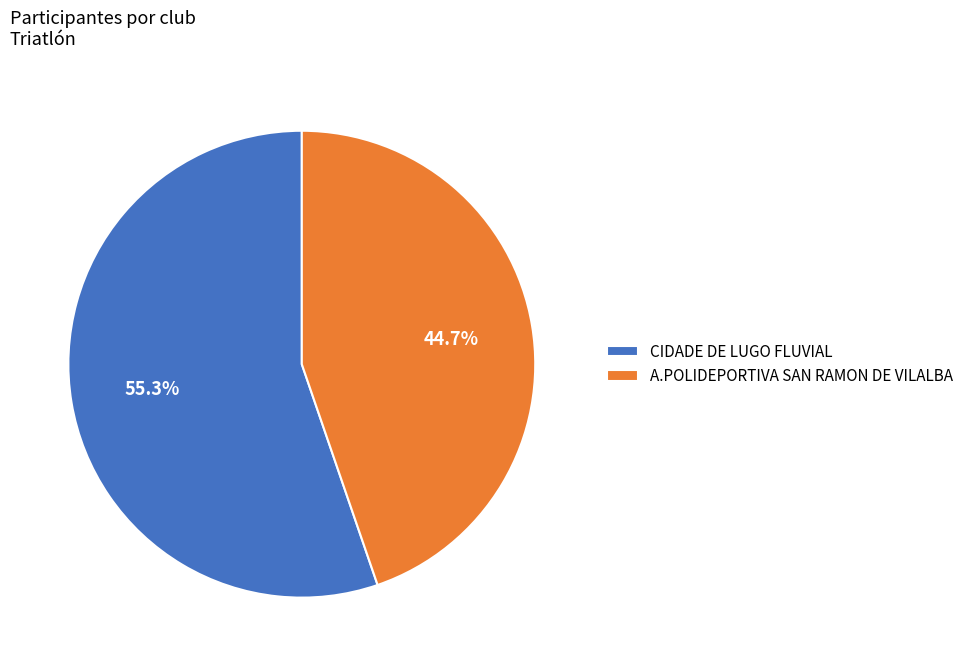

The A.POLIDEPORTIVA SAN RAMON DE VILALBA slice represents 45% of the pie. True or false?

True